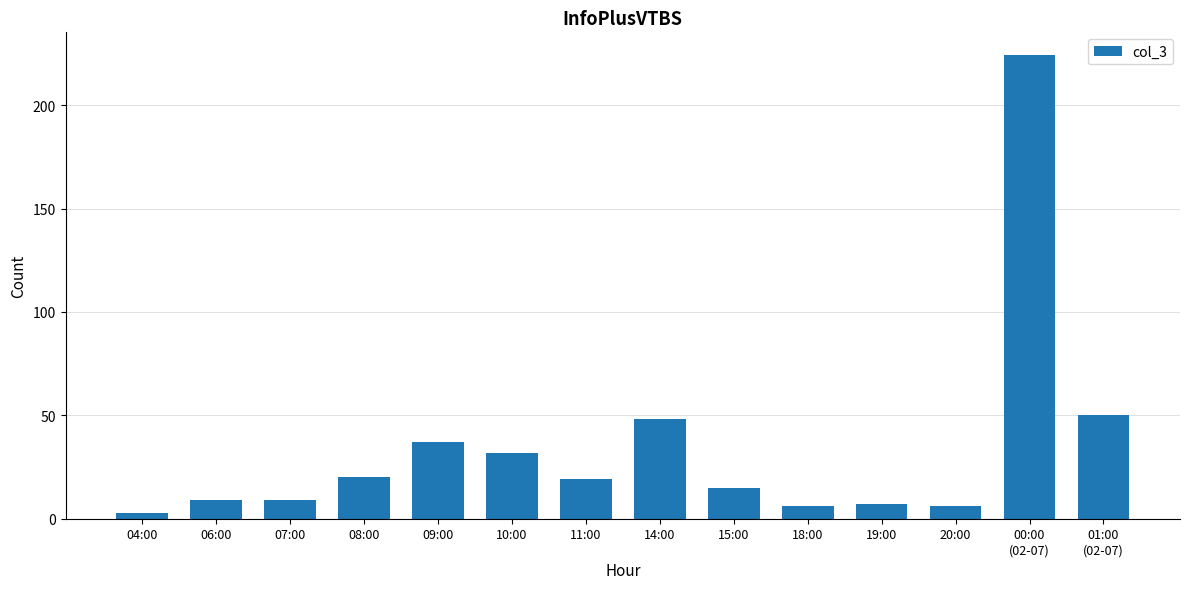

How many bars are there in total?

14